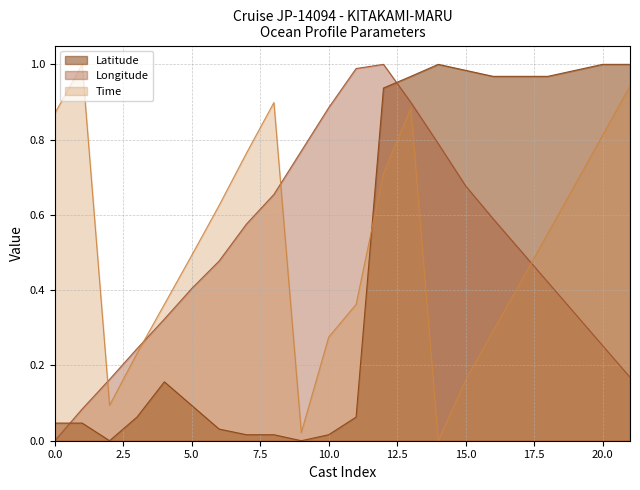

True or false: Longitude and Latitude intersect in this chart.

True